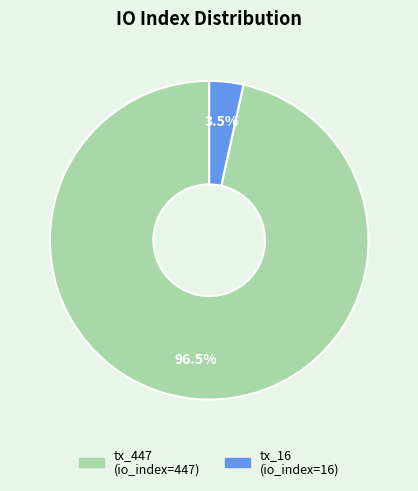

Rank the categories by value from lowest to highest.

tx_16, tx_447